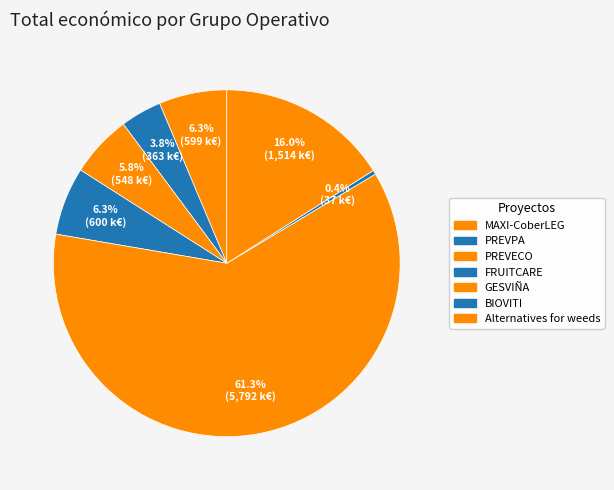

To the nearest percent, what portion does PREVECO represent?

6%